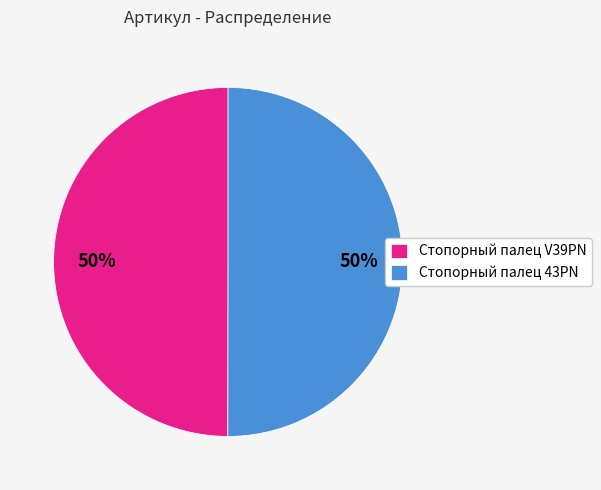

True or false: Стопорный палец V39PN accounts for 61% of the total.

False